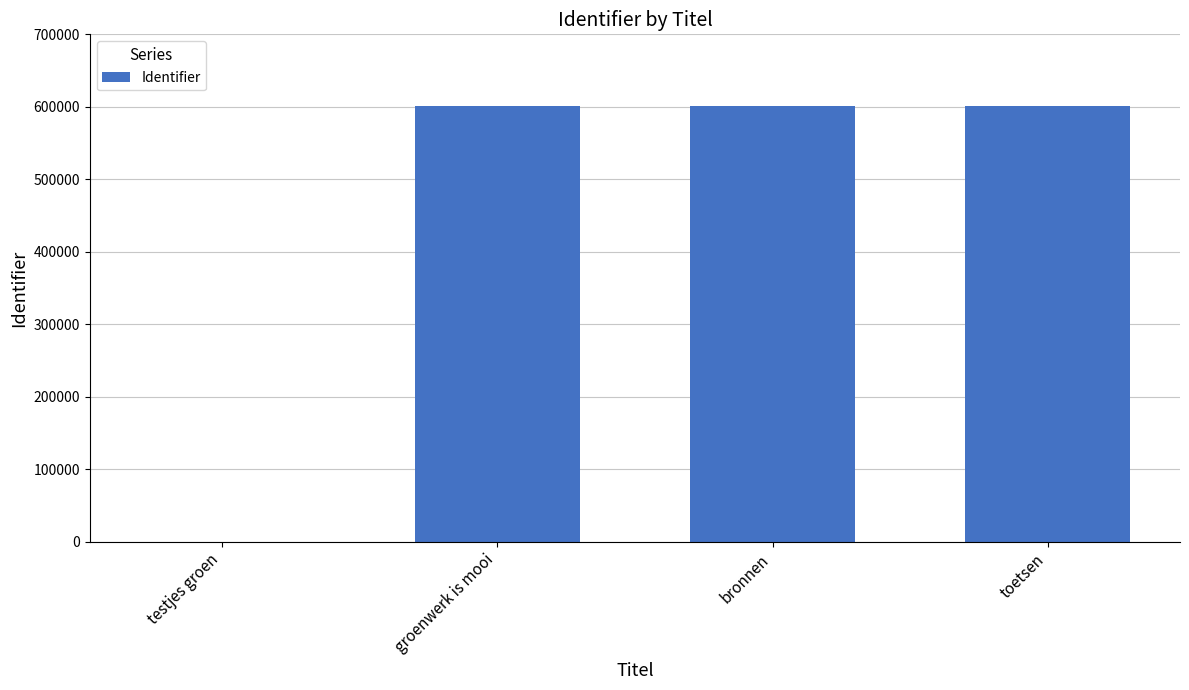

True or false: the data shows 601513 at bronnen.

True